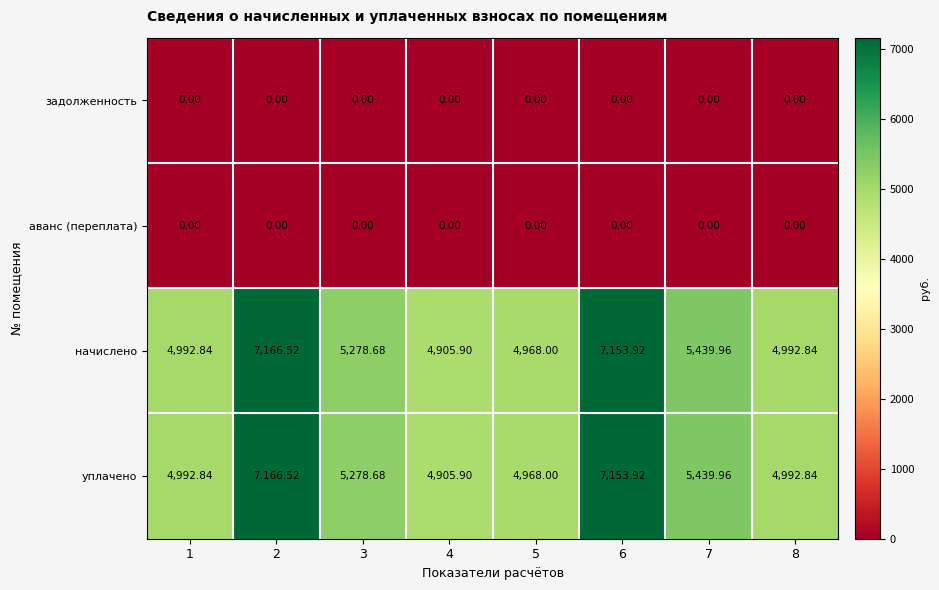

Is the value of начислено at 8 greater than the value of уплачено at 7?

No